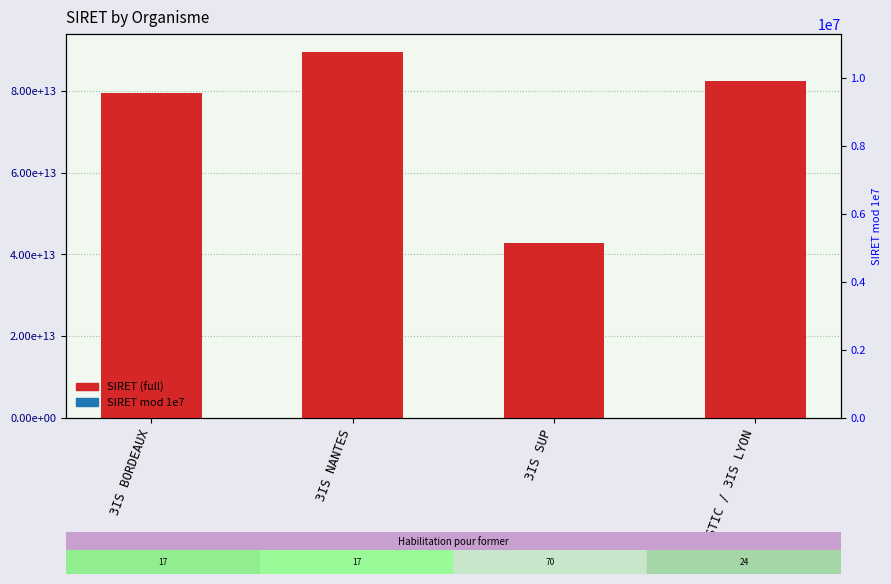

List the series in order of their overall mean, lowest first.

SIRET (mod 1e7), SIRET